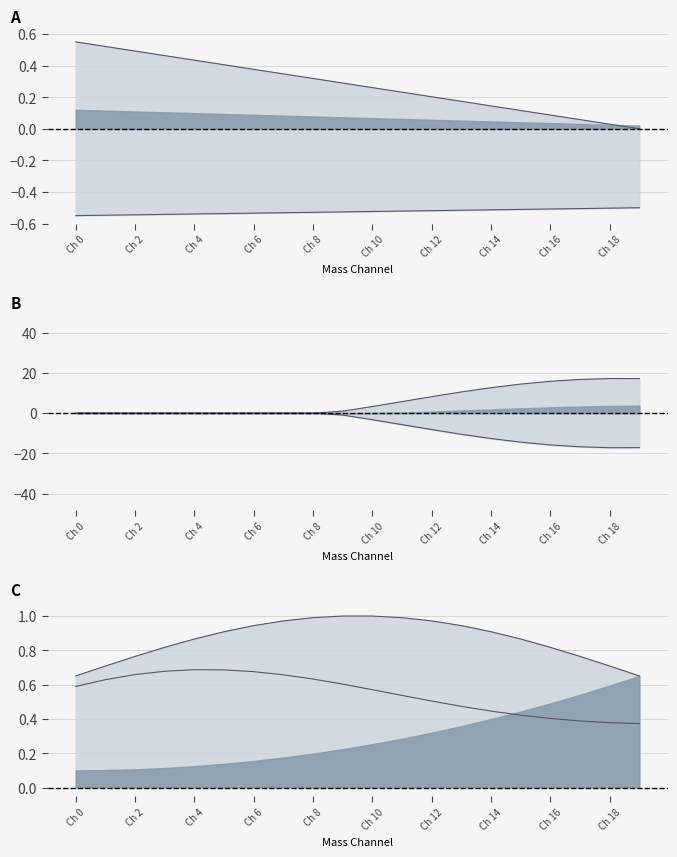

How many lines are shown in the chart?

3